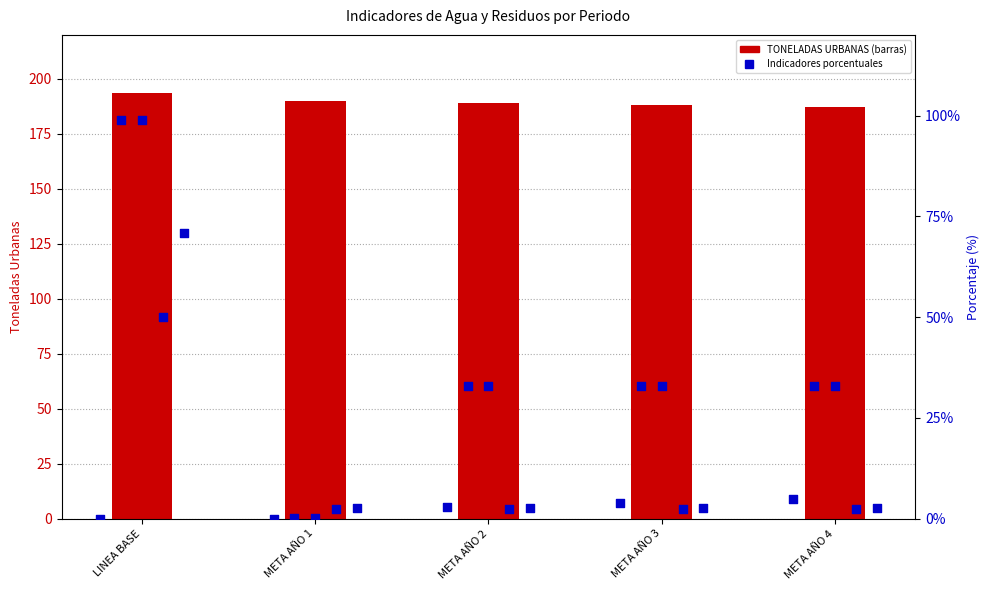

Which series has the largest total across all categories?

TONELADAS URBANAS